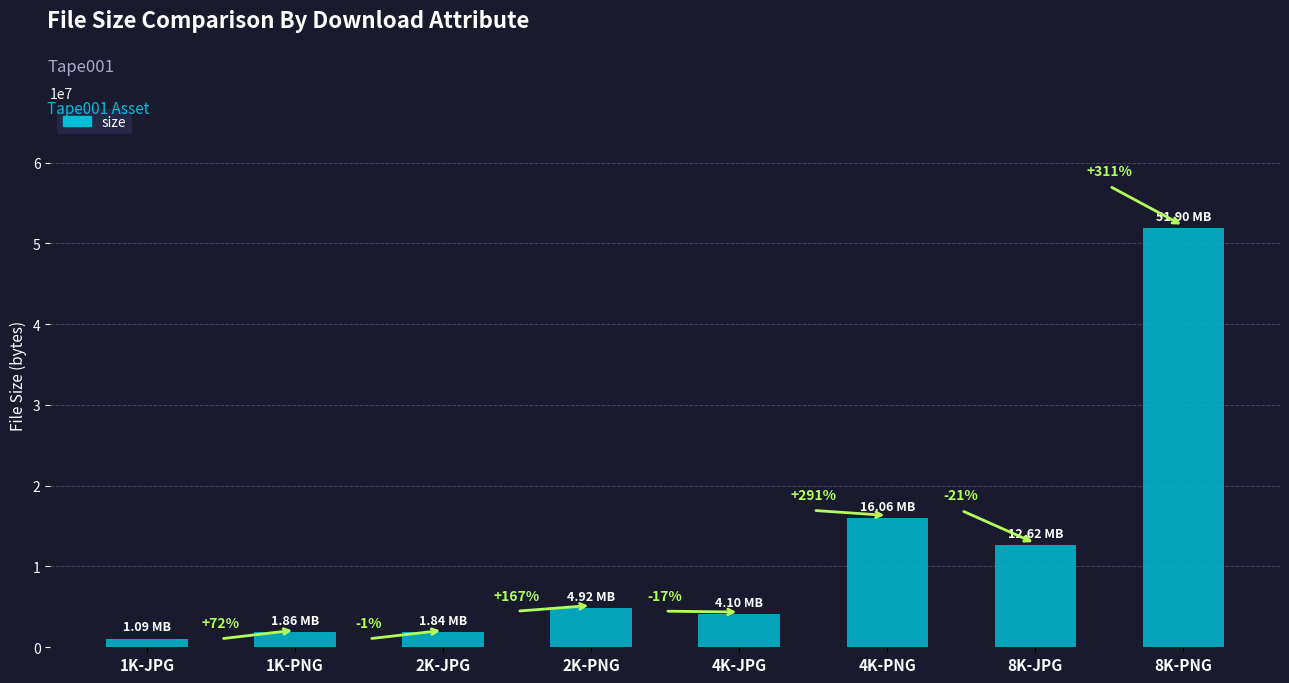

What is the greatest value displayed?

51904188